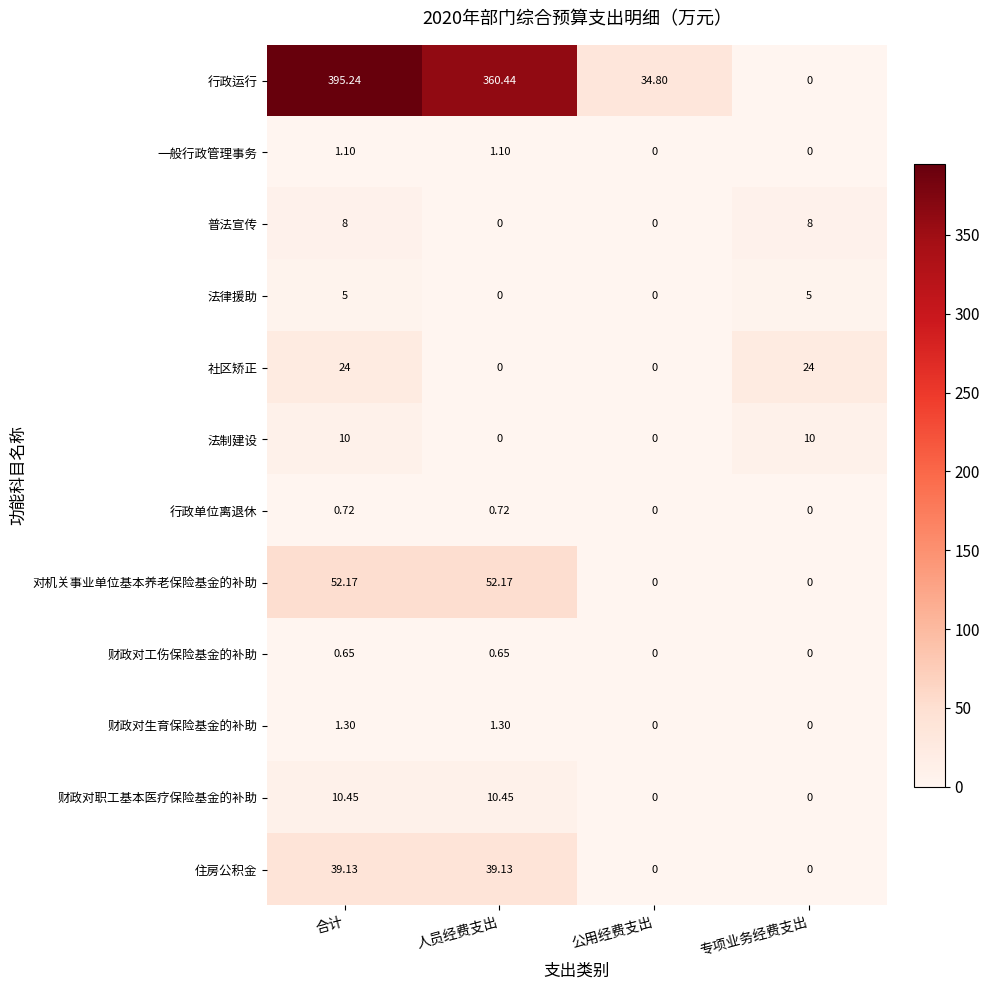

List the series in order of their peak value, lowest first.

财政对工伤保险基金的补助, 行政单位离退休, 一般行政管理事务, 财政对生育保险基金的补助, 法律援助, 普法宣传, 法制建设, 财政对职工基本医疗保险基金的补助, 社区矫正, 住房公积金, 对机关事业单位基本养老保险基金的补助, 行政运行